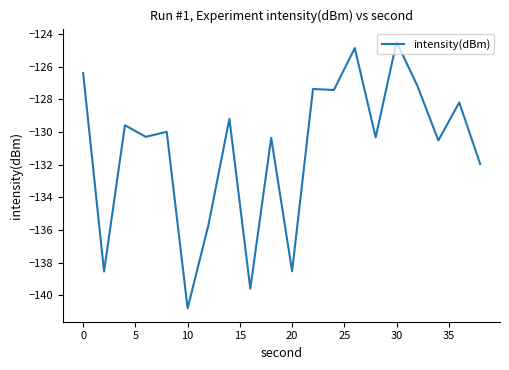

What is the smallest value displayed?

-140.8